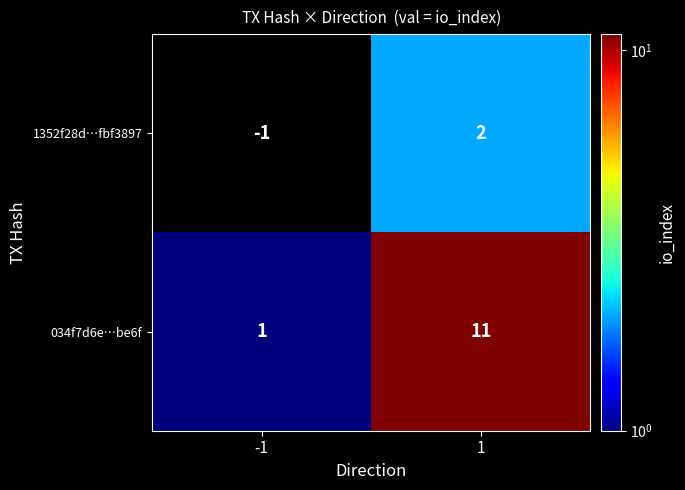

How many distinct data groups are displayed?

2